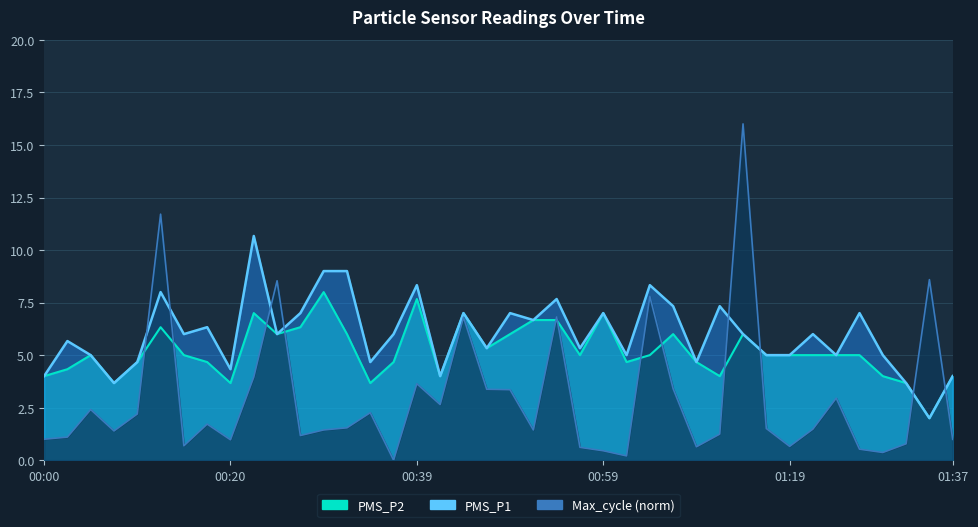

How many data points in Max_cycle are less than 1?

13